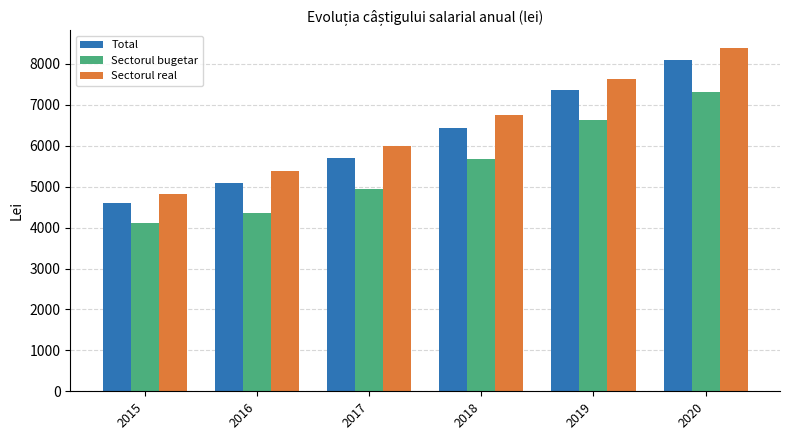

What is the value of the Total bar at the 3rd from the left?

5697.1